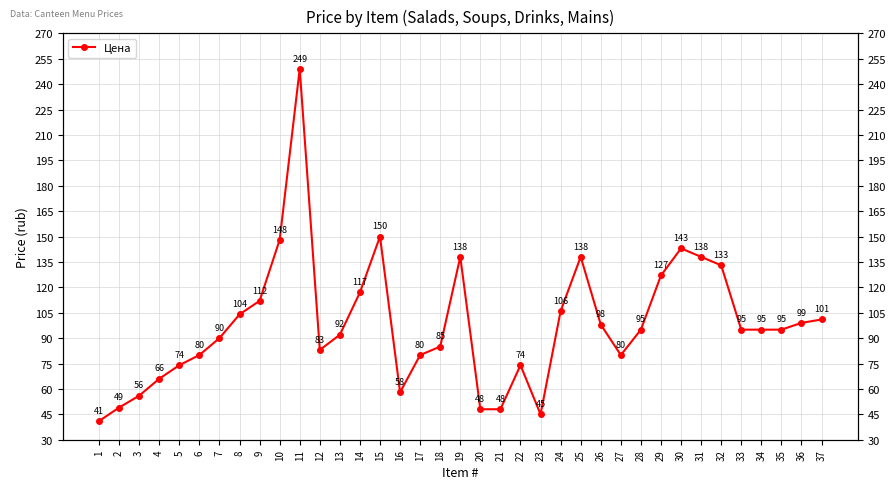

At which label does the data first exceed 95?

8